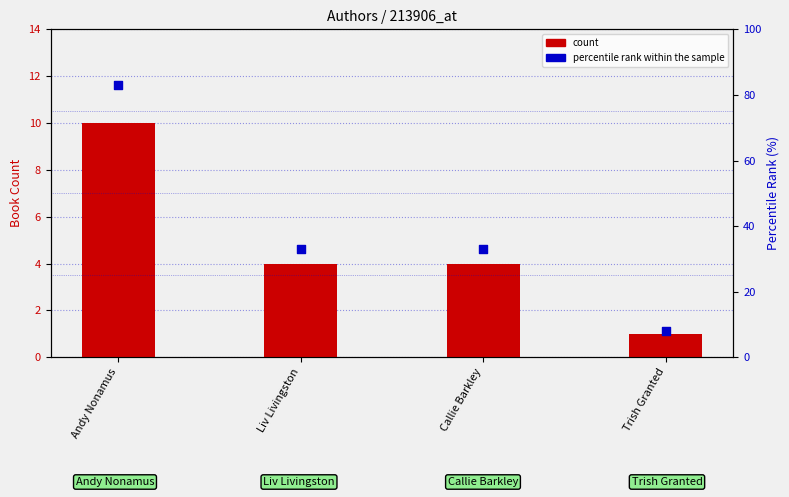

Which series has the widest spread of Y values?

percentile rank within the sample